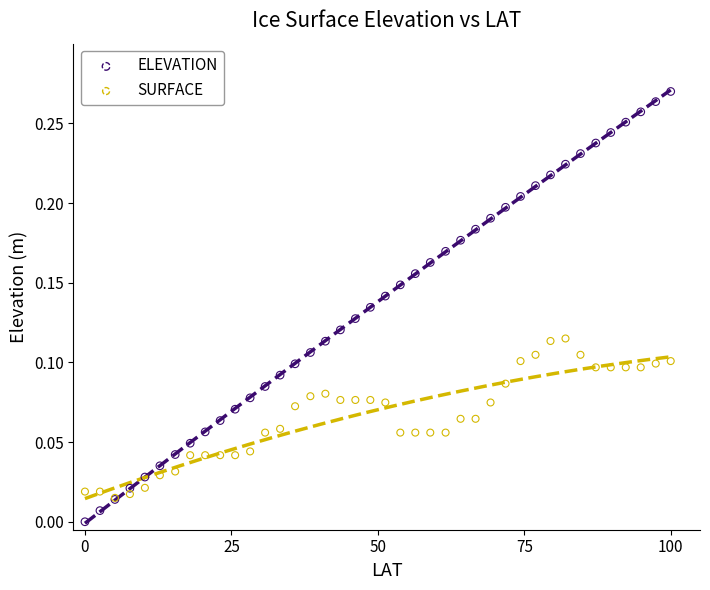

Which series has the largest Y range (max minus min)?

ELEVATION